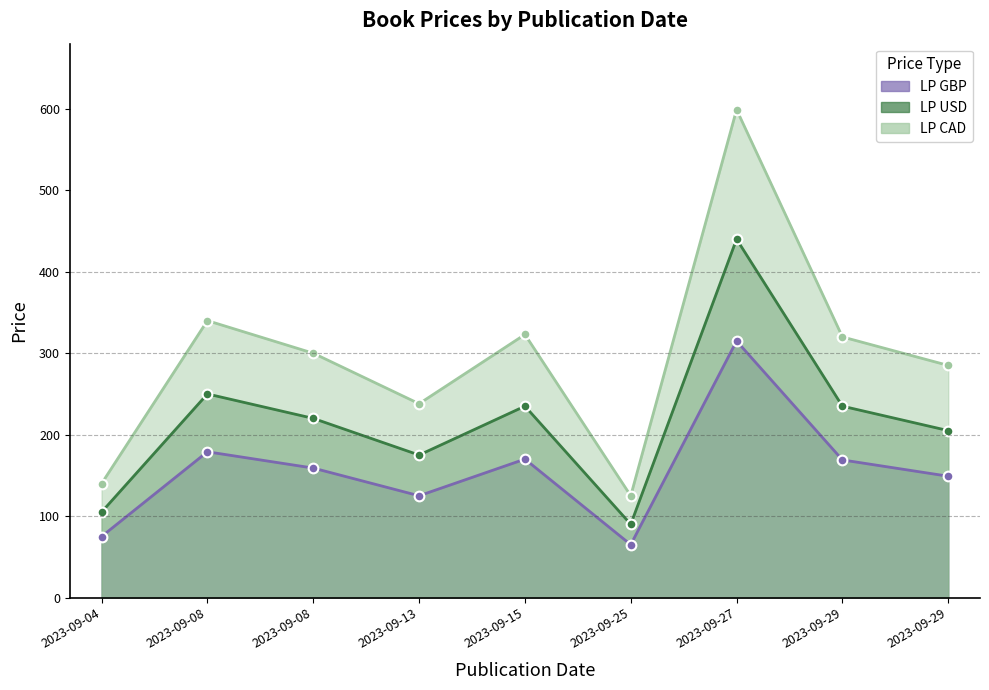

Between 2023-09-15 and 2023-09-25, which series saw the biggest shift?

LP CAD